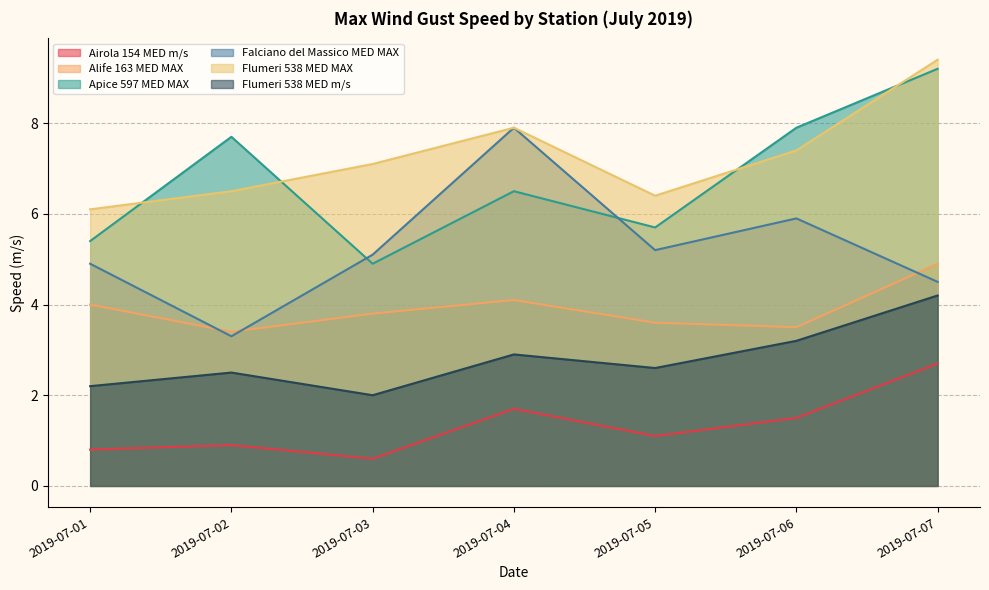

What is the total value across all series at 2019-07-02?

24.3